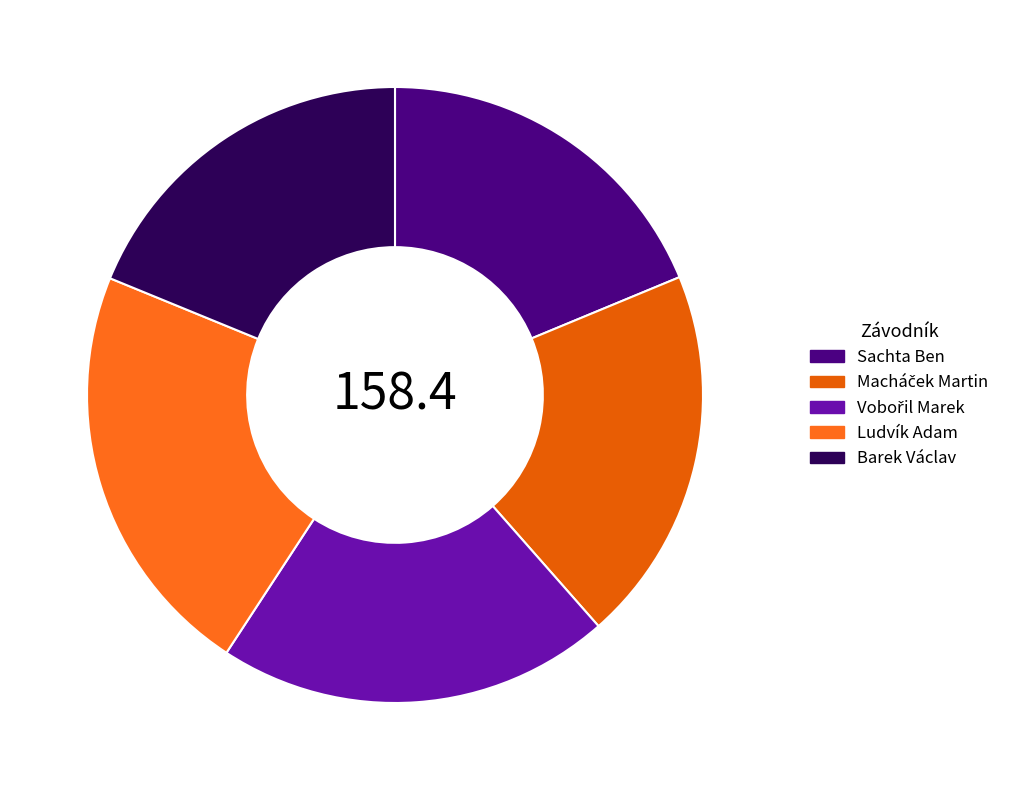

How many segments does this pie chart have?

5